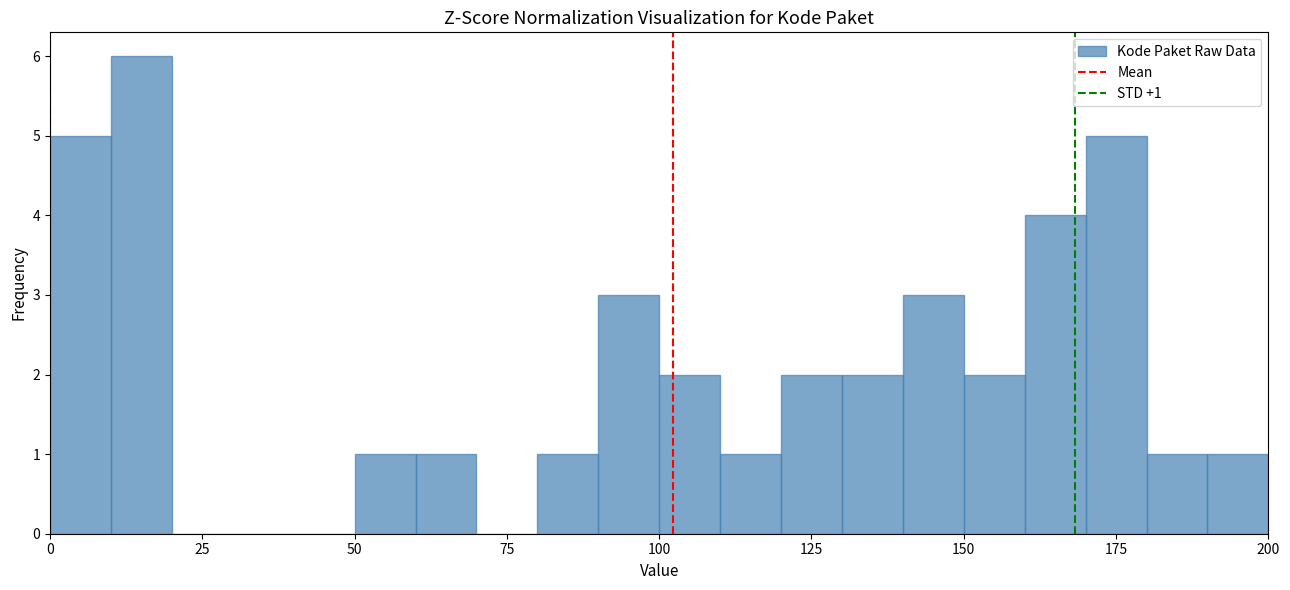

Around what value on the x-axis is the tallest bar? Give the approximate position of its centre, as read against the axis.

15